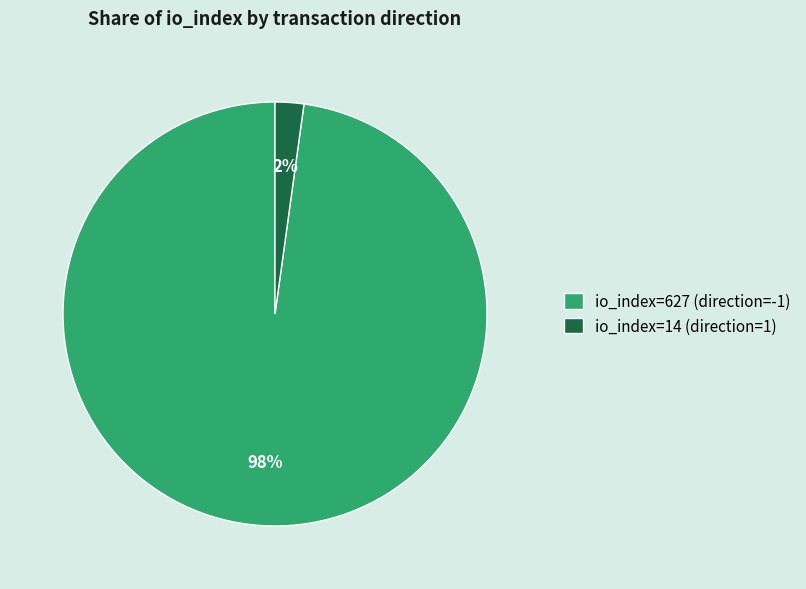

Count the number of slices in the pie.

2